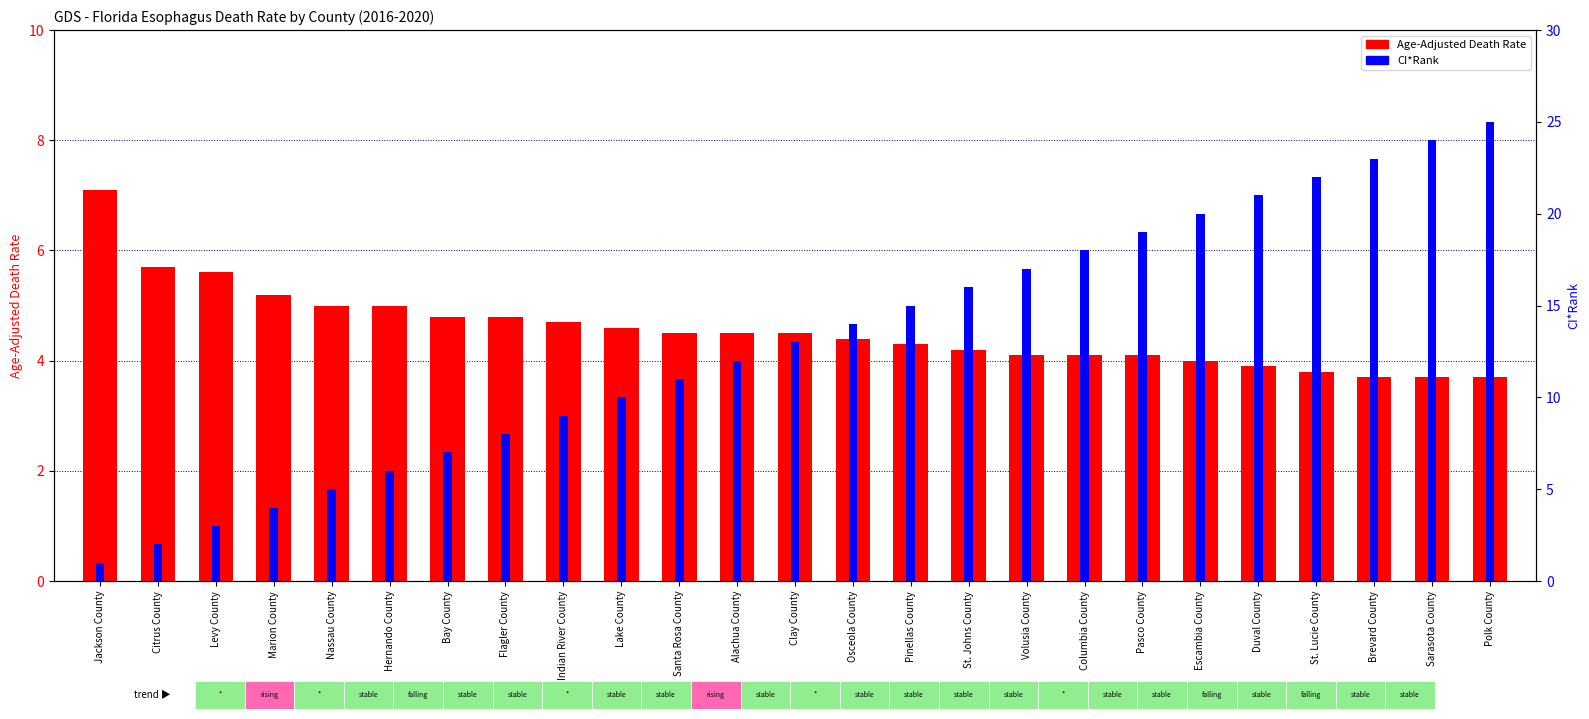

What is the average value of the Age-Adjusted Death Rate series?

4.6